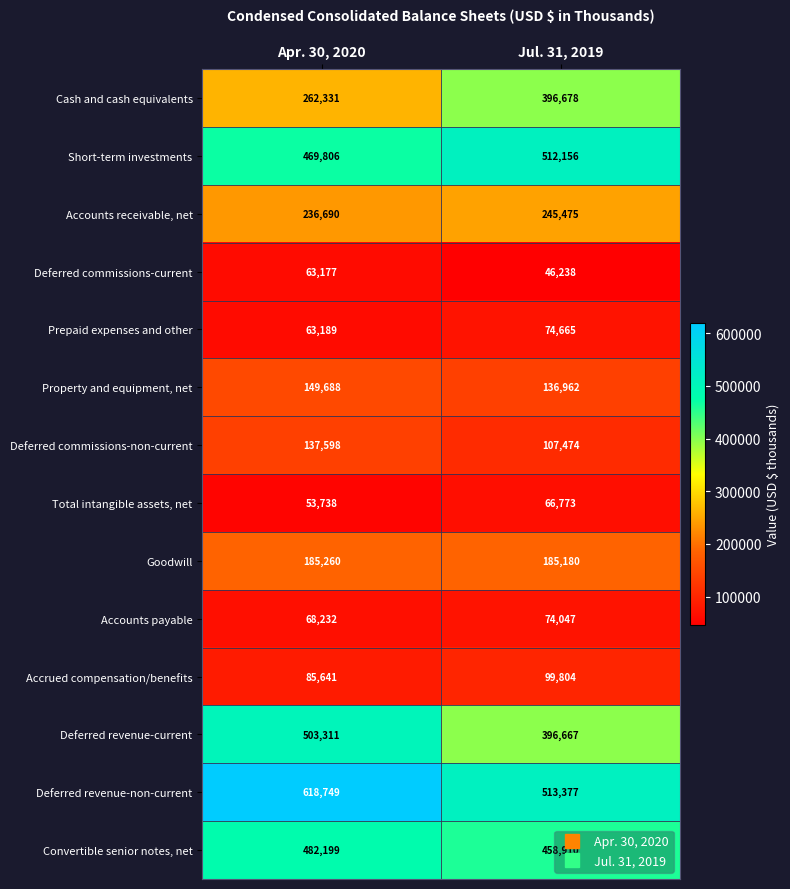

What is the sum of the Prepaid expenses and other values at Apr. 30, 2020 and Jul. 31, 2019?

137854